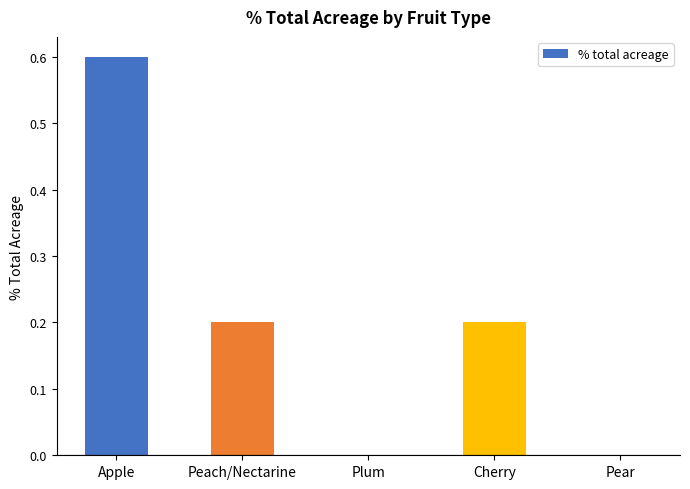

What is the sum of all values?

1.0